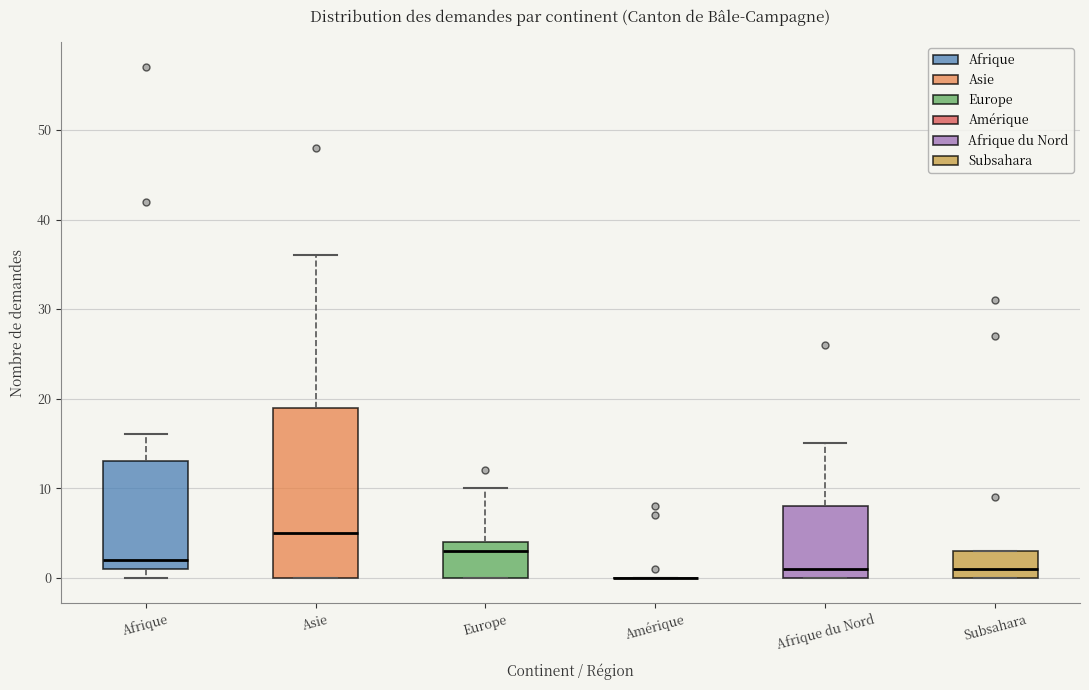

Reading left to right, read every box against the y-axis: the position of its median line, the range the box covers, and the ends of its whiskers. The values are not printed on the chart, so give them approximately, as read against the axis.

Afrique: median 2, box 1 to 13, whiskers 0 to 16
Asie: median 5, box 0 to 19, whiskers 0 to 36
Europe: median 3, box 0 to 4, whiskers 0 to 10
Amérique: box collapsed to a line at 0, whiskers 0 to 0
Afrique du Nord: median 1, box 0 to 8, whiskers 0 to 15
Subsahara: median 1, box 0 to 3, whiskers 0 to 3